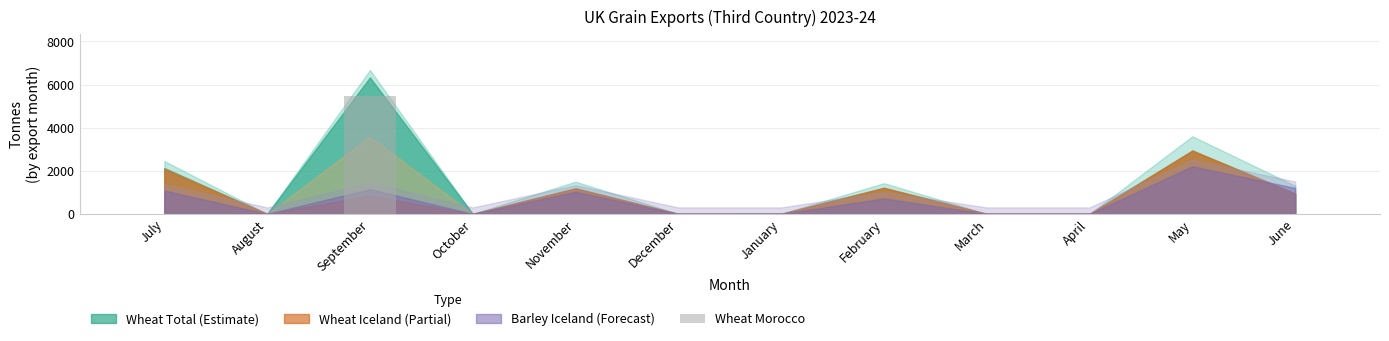

Does the chart contain stacked bars?

No